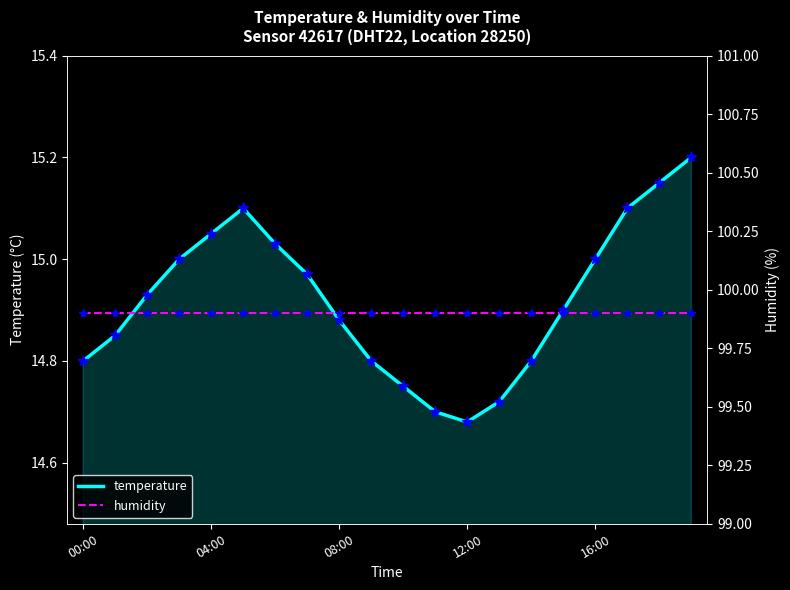

Count the number of data series in this chart.

2